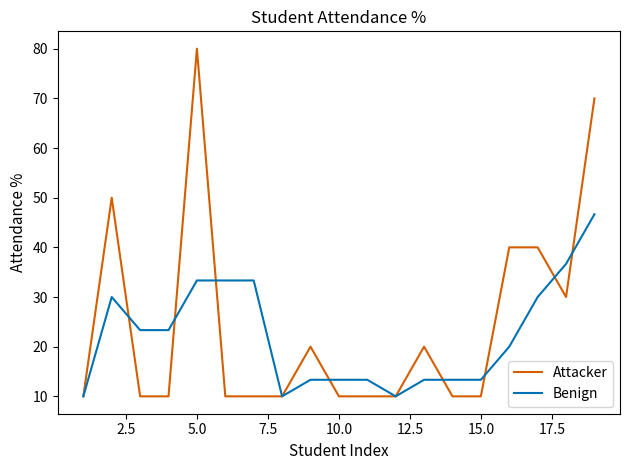

What is the highest value of the Attacker series?

80.0